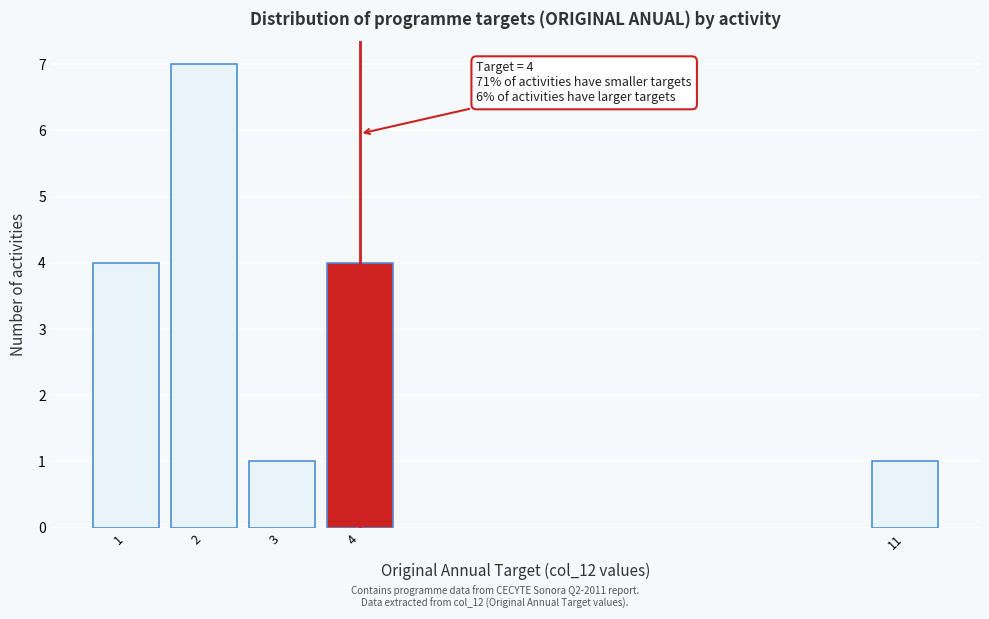

Reading left to right, extract all data points from this chart.

1=4	2=7	3=1	4=4	11=1